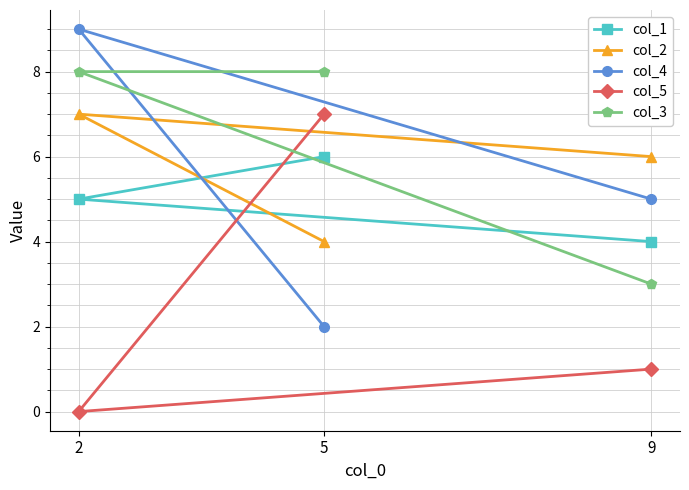

Between 9 and 5, which is larger?

5